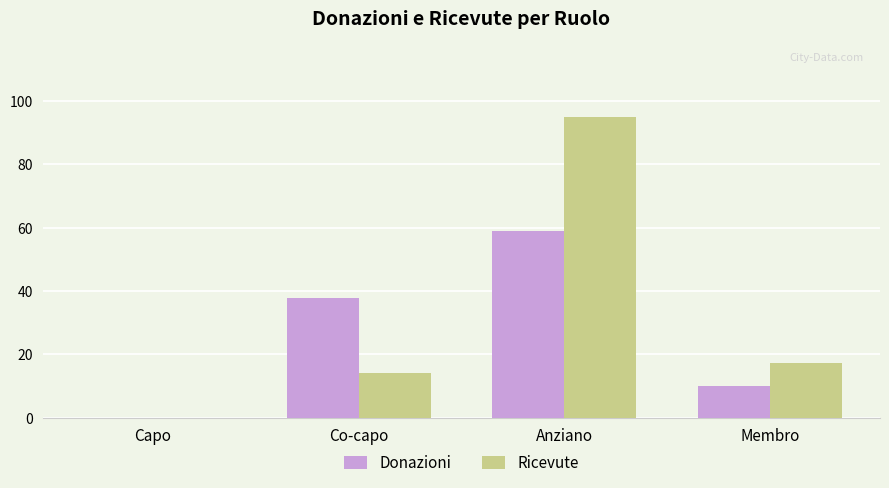

Is the value of Donazioni at Anziano greater than the value of Ricevute at Anziano?

No